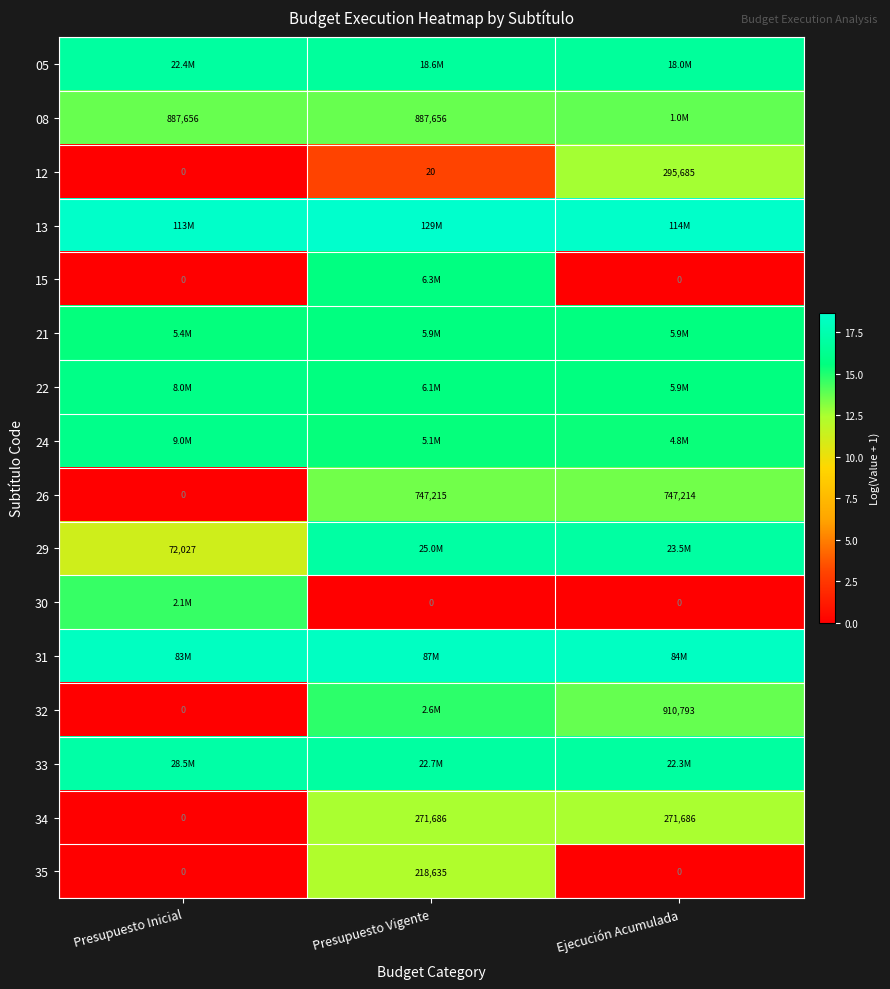

At which category is the sum across all series the highest?

Presupuesto Vigente